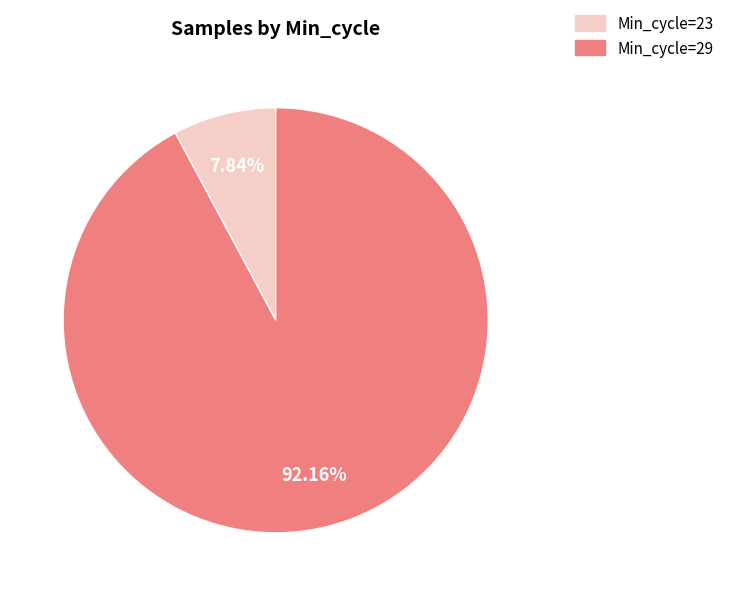

How many segments does this pie chart have?

2